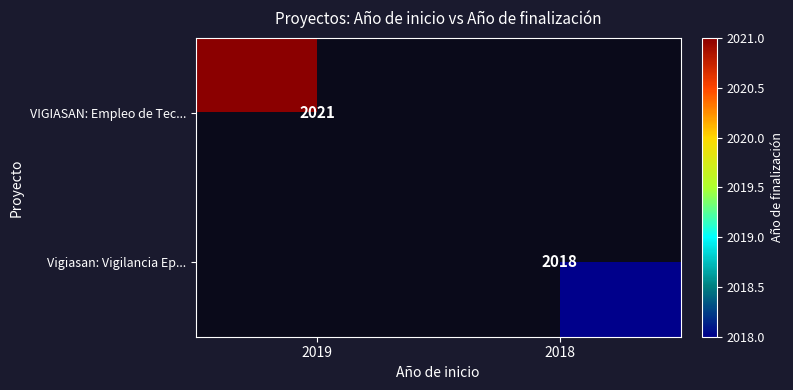

The Vigiasan: Vigilancia Ep... series shows 2018 at 2018. True or false?

True